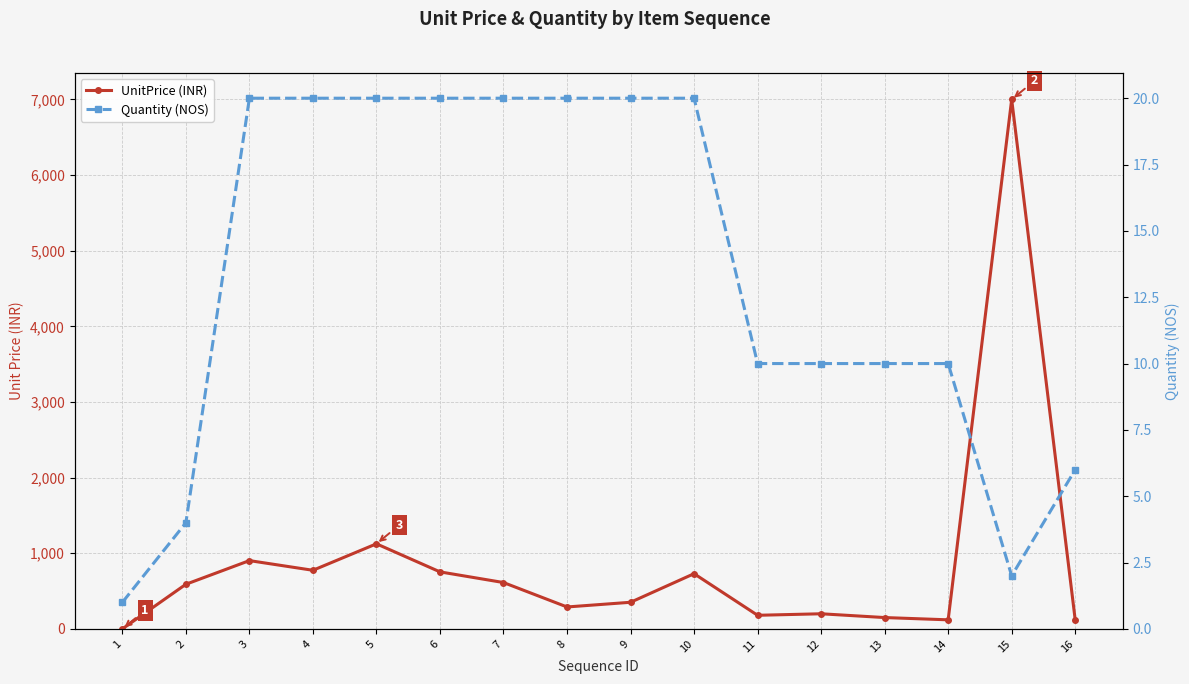

How many intersections are there between Quantity (NOS) and UnitPrice (INR)?

1